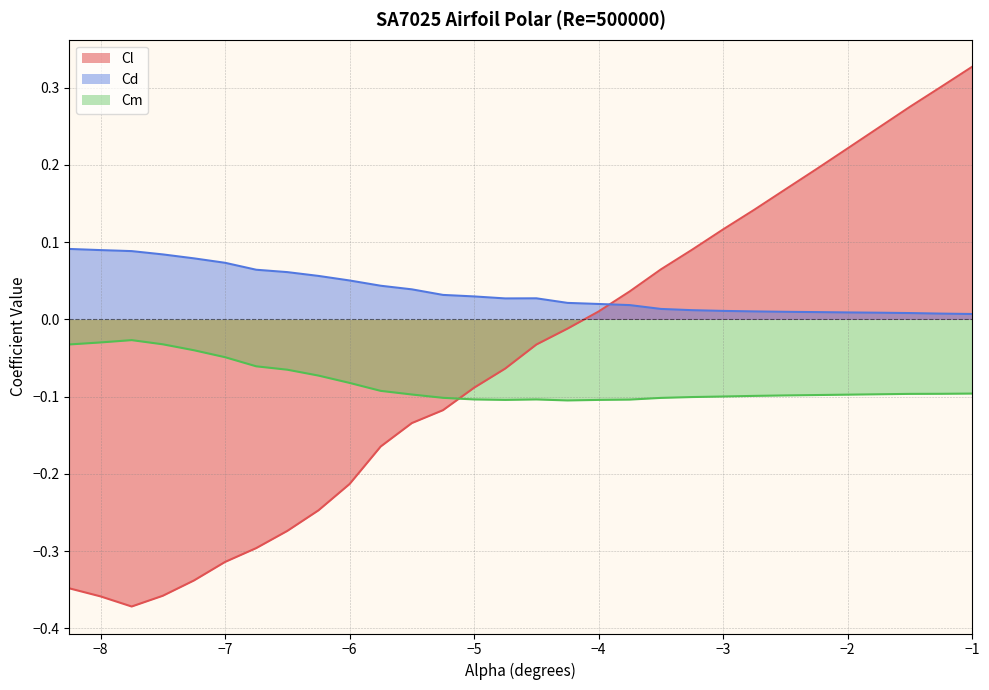

What are all the series names shown in the legend?

Cl, Cd, Cm